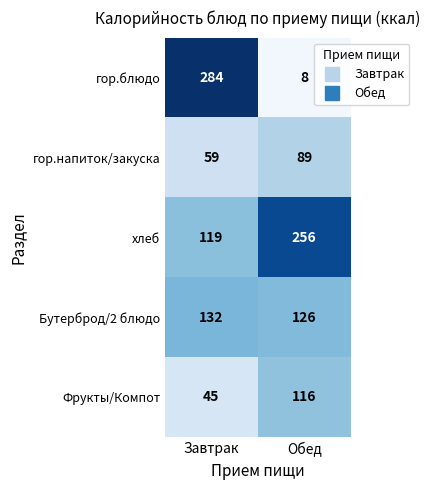

How many series are shown in this chart?

5